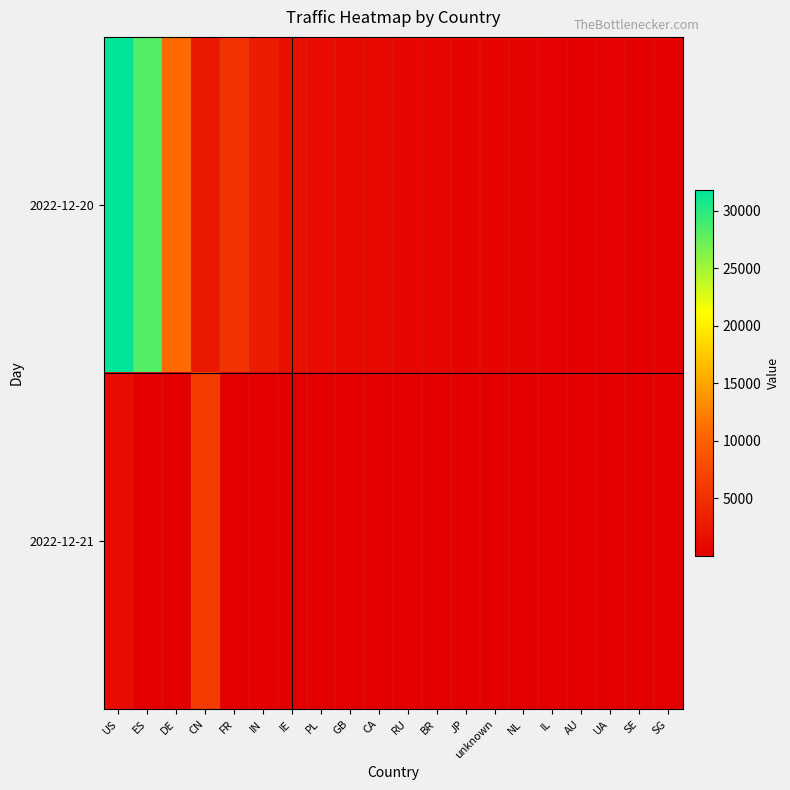

Between BR and JP, which series saw the biggest shift?

2022-12-20